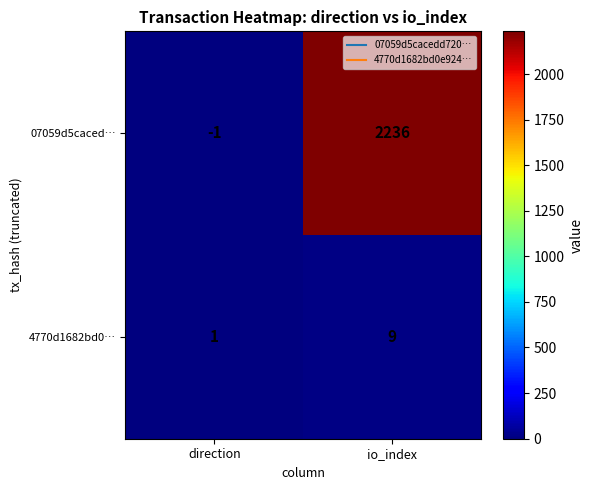

At how many categories does at least one series exceed 1088?

1